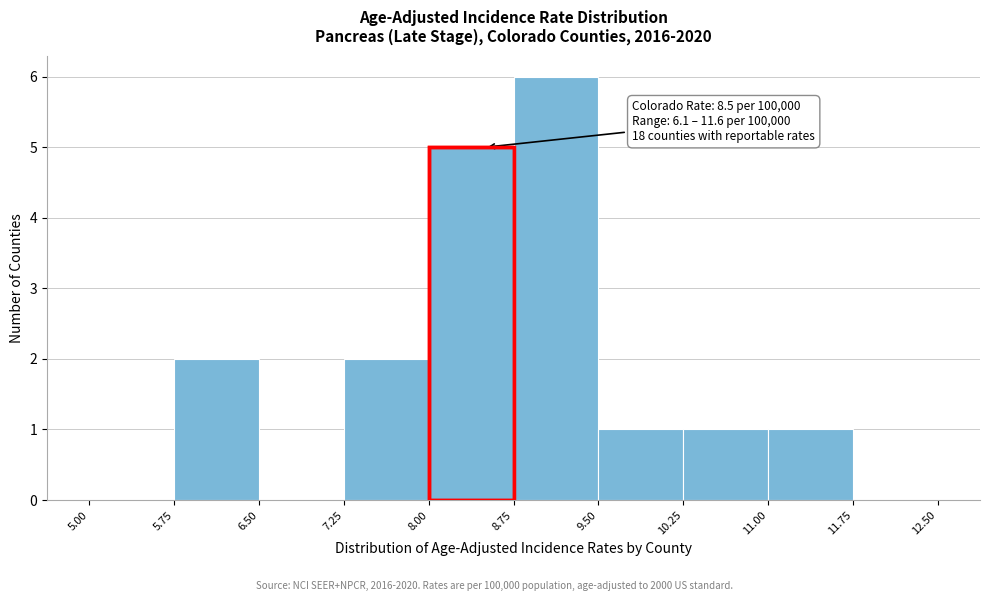

Over which range of the x-axis is the bar tallest?

8.75 to 9.50